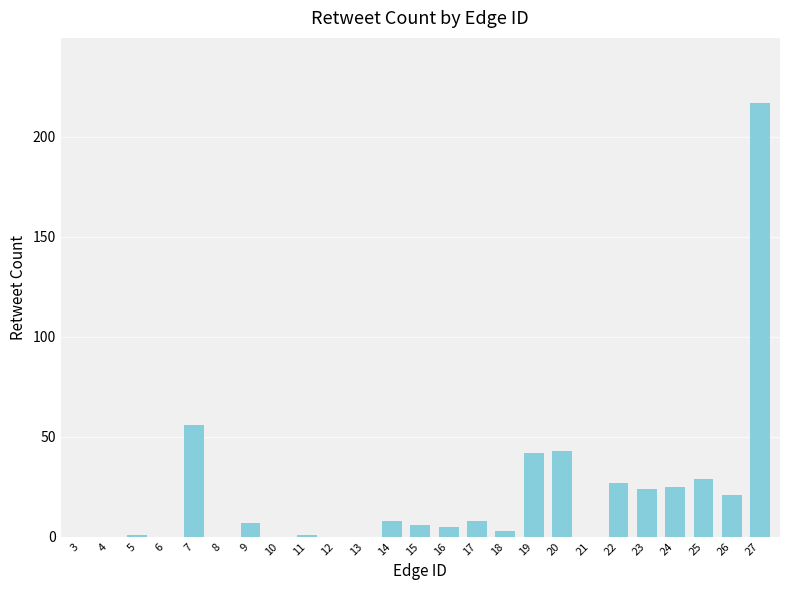

What is the change in value from 8 to 17?

+8